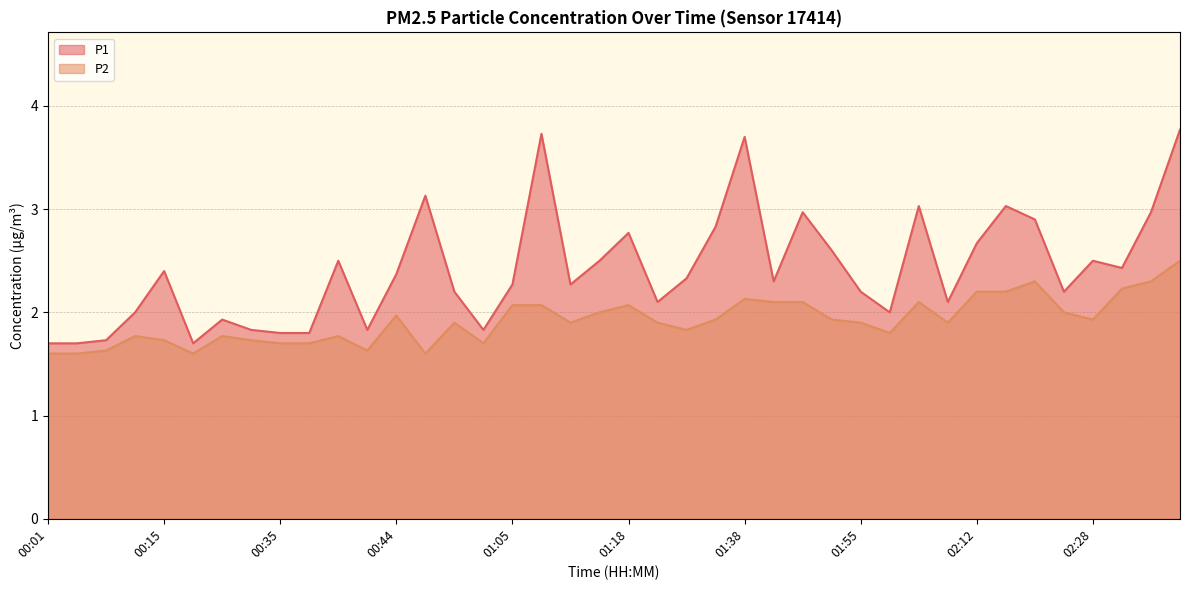

How many interior local valleys does the P1 series have?

10